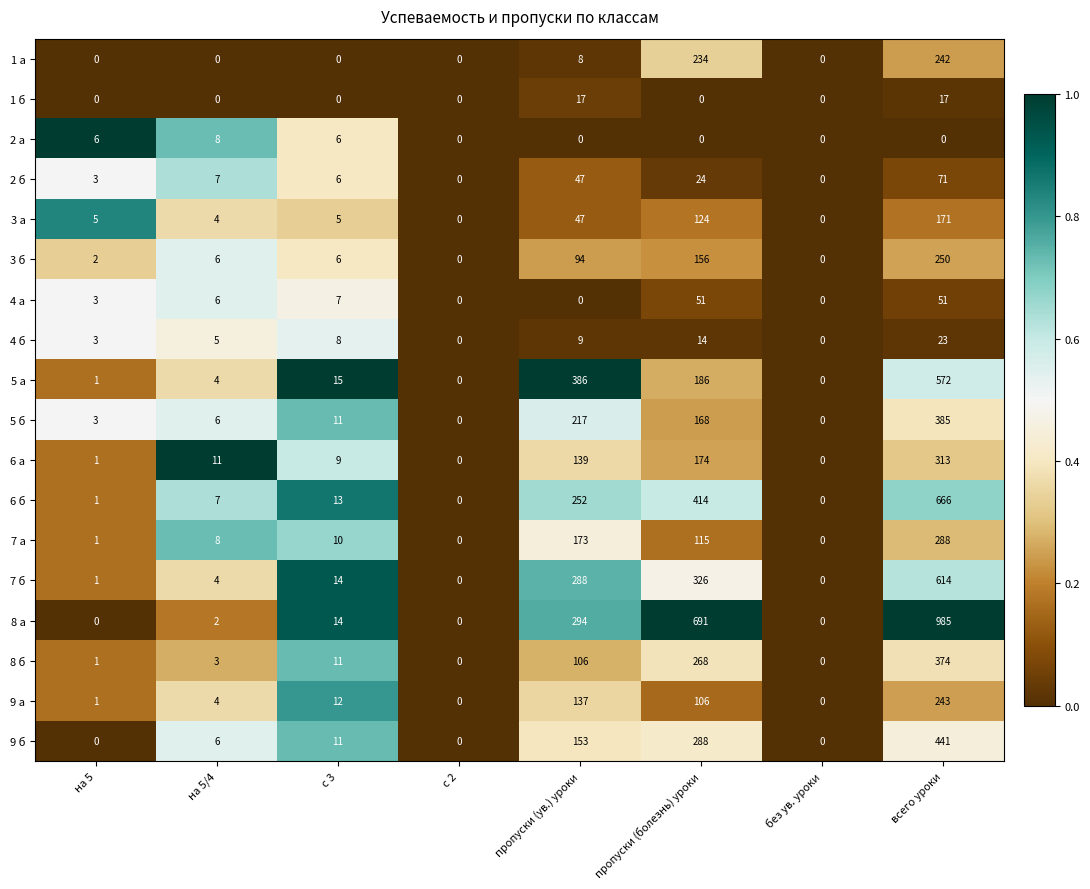

Which series changed the most between на 5 and без ув. уроки?

2 а